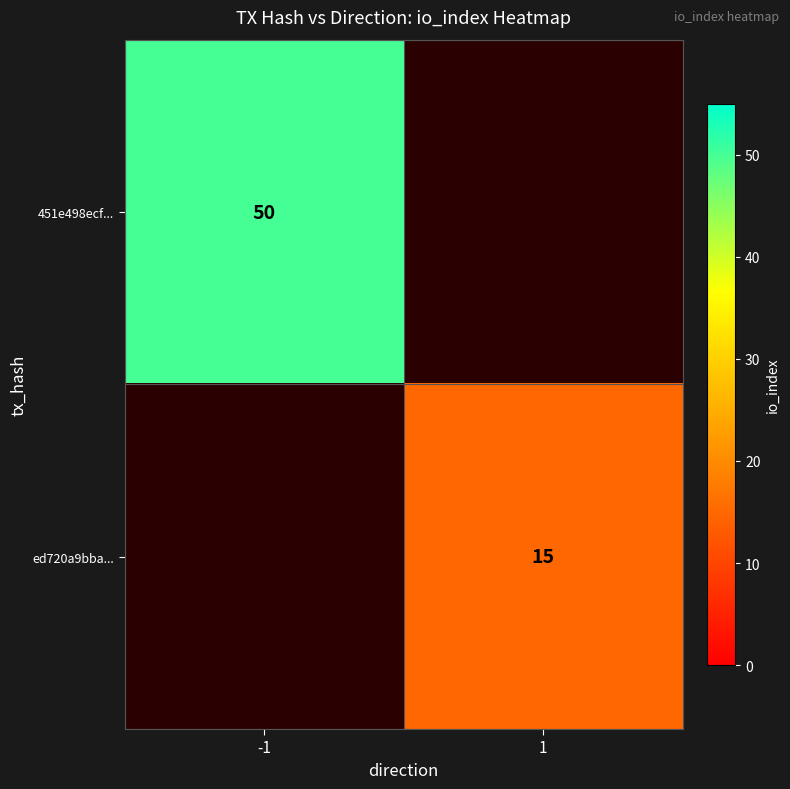

The value of ed720a9bba... at 1 is 15. True or false?

True